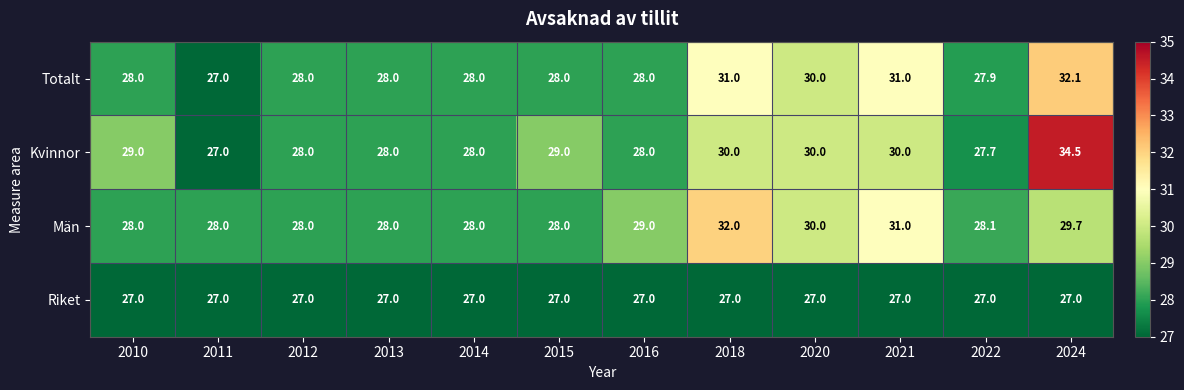

At which category is the sum across all series the highest?

2024